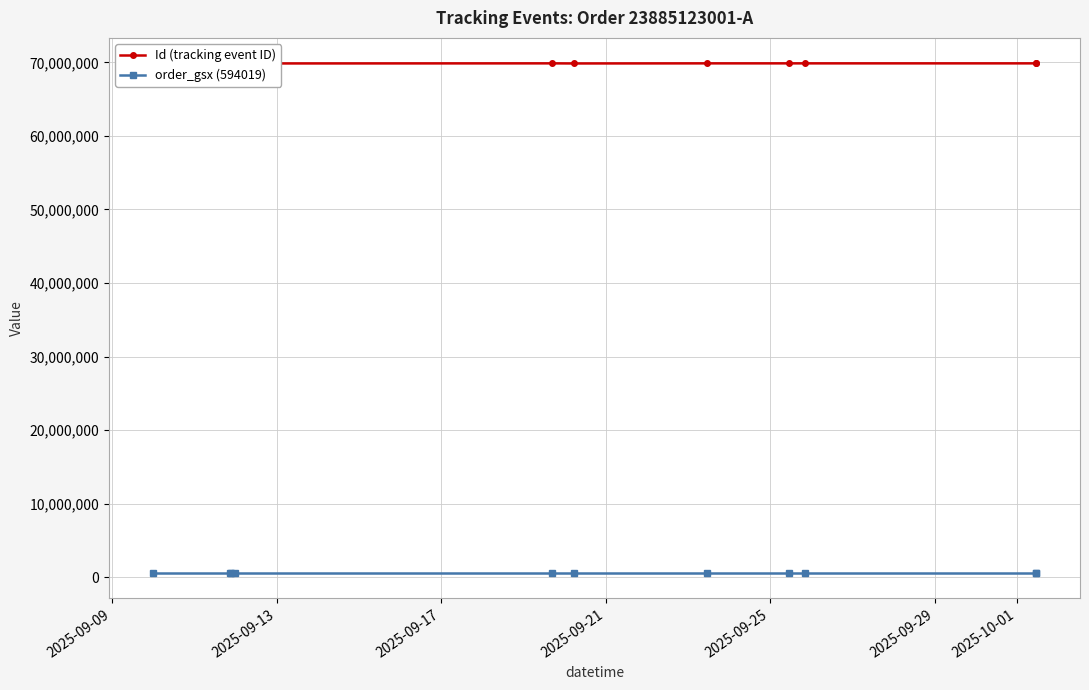

What is the lowest value of the Id (tracking event ID) series?

69855807